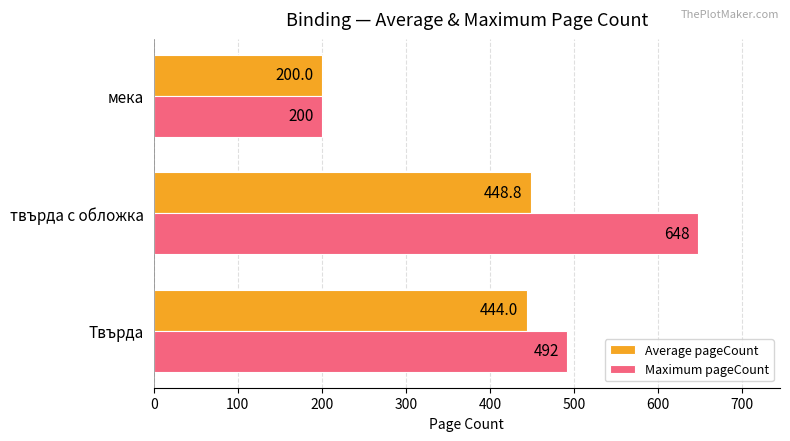

Which series has the widest spread of values?

Maximum pageCount